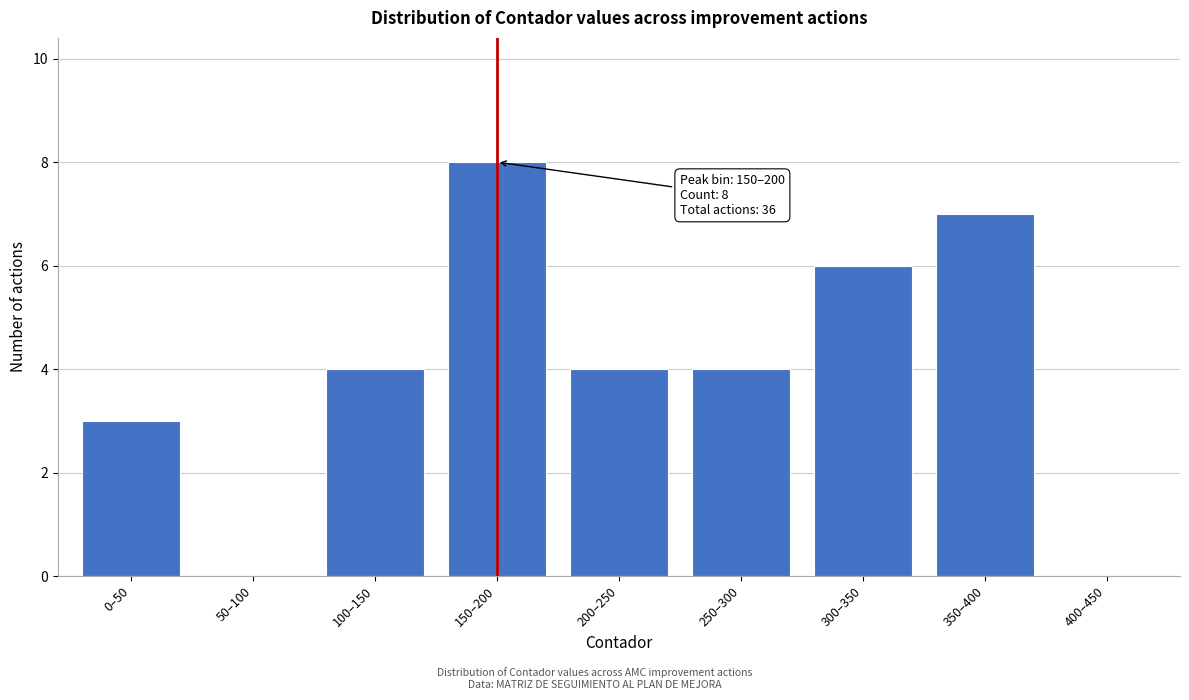

Reading left to right, transcribe all the data shown in this chart.

0–50=3	50–100=0	100–150=4	150–200=8	200–250=4	250–300=4	300–350=6	350–400=7	400–450=0